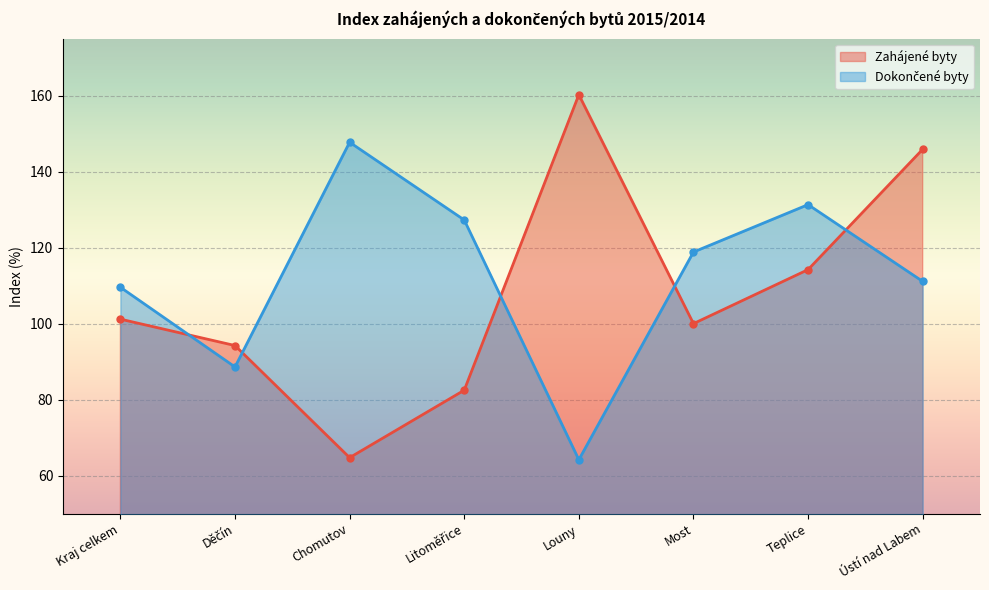

Reading left to right, list all the values displayed in this chart.

Zahájené byty: Kraj celkem=101.2	Děčín=94.2	Chomutov=64.7	Litoměřice=82.5	Louny=160.2	Most=100.0	Teplice=114.2	Ústí nad Labem=145.9
Dokončené byty: Kraj celkem=109.6	Děčín=88.6	Chomutov=147.7	Litoměřice=127.3	Louny=64.2	Most=118.8	Teplice=131.3	Ústí nad Labem=111.1